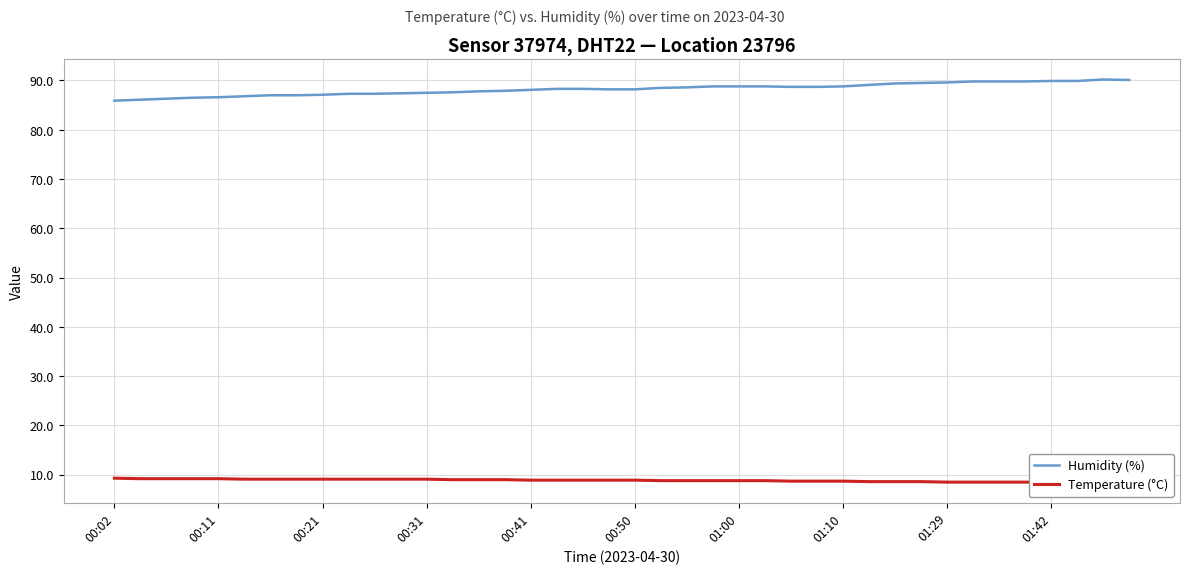

True or false: Temperature (°C) and Humidity (%) cross at least once.

False